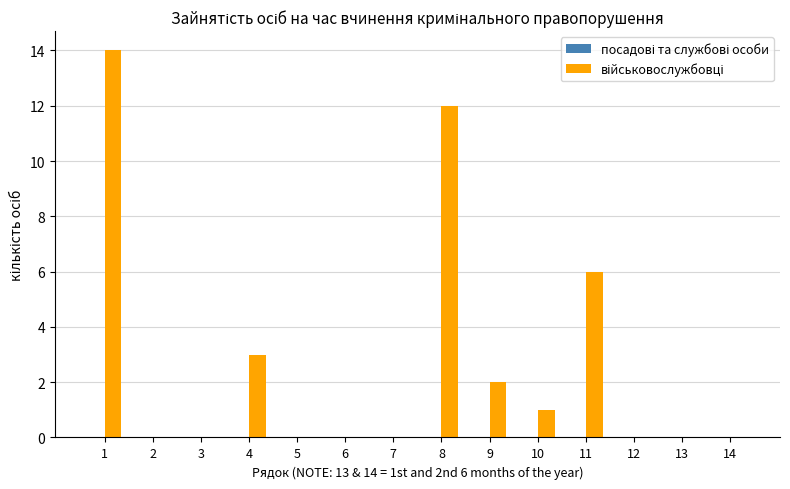

What is the change in value from 1 to 10?

-13